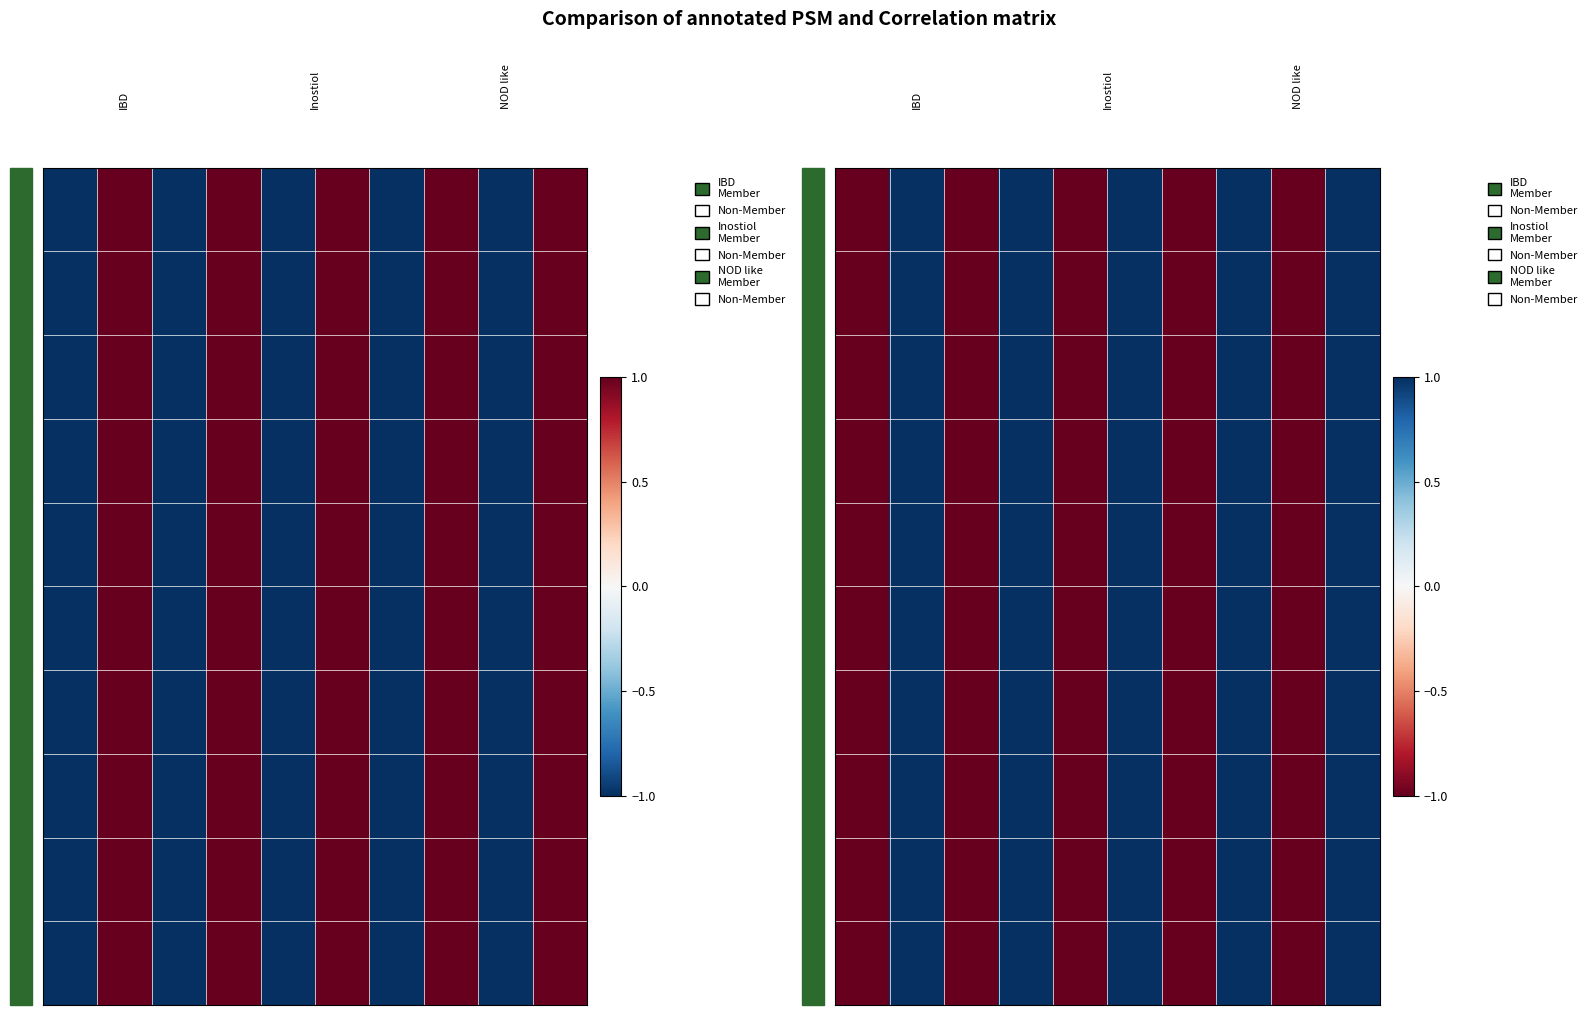

At how many categories does at least one series exceed 0?

5